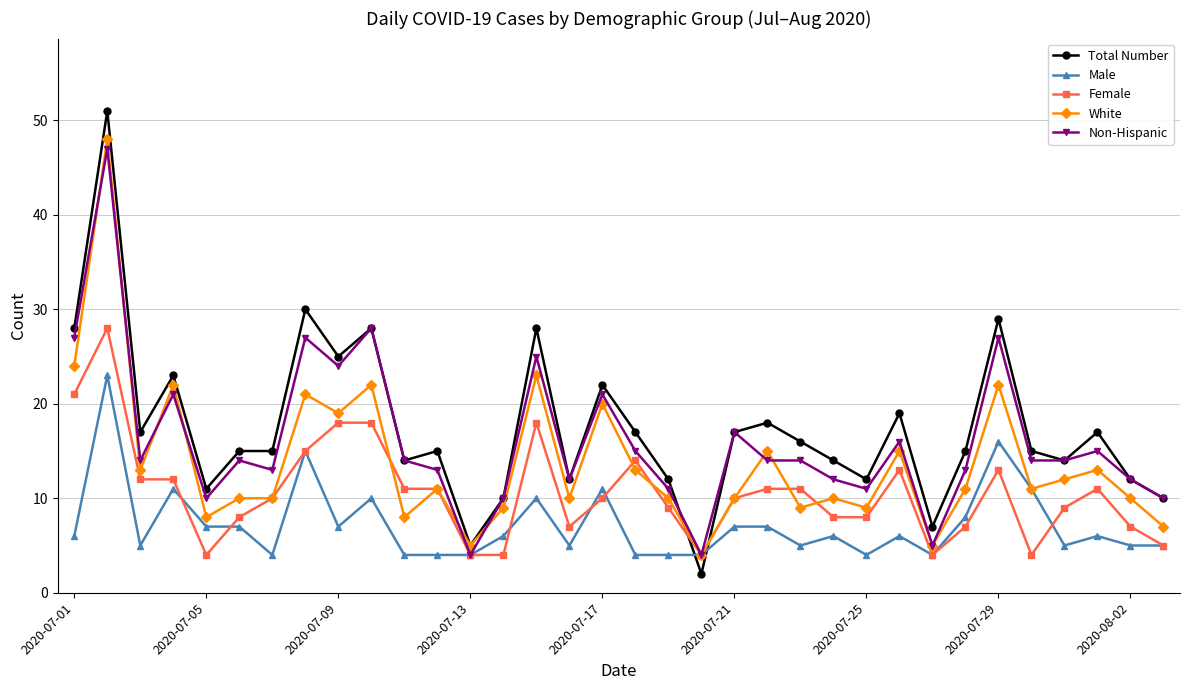

What is the highest value of the Total Number series?

51